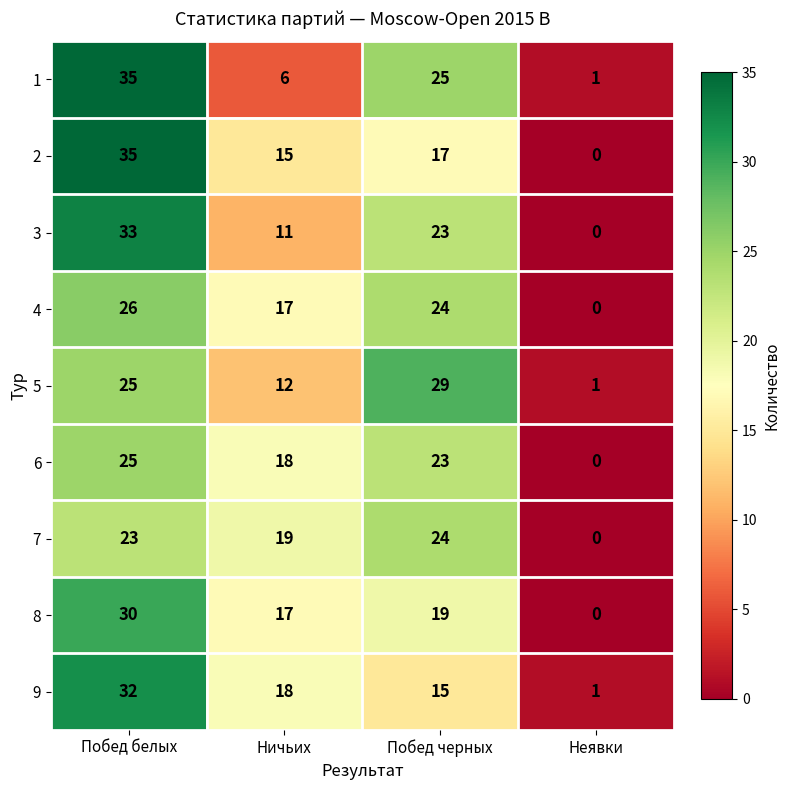

True or false: 9 has a value of 2 at Неявки.

False